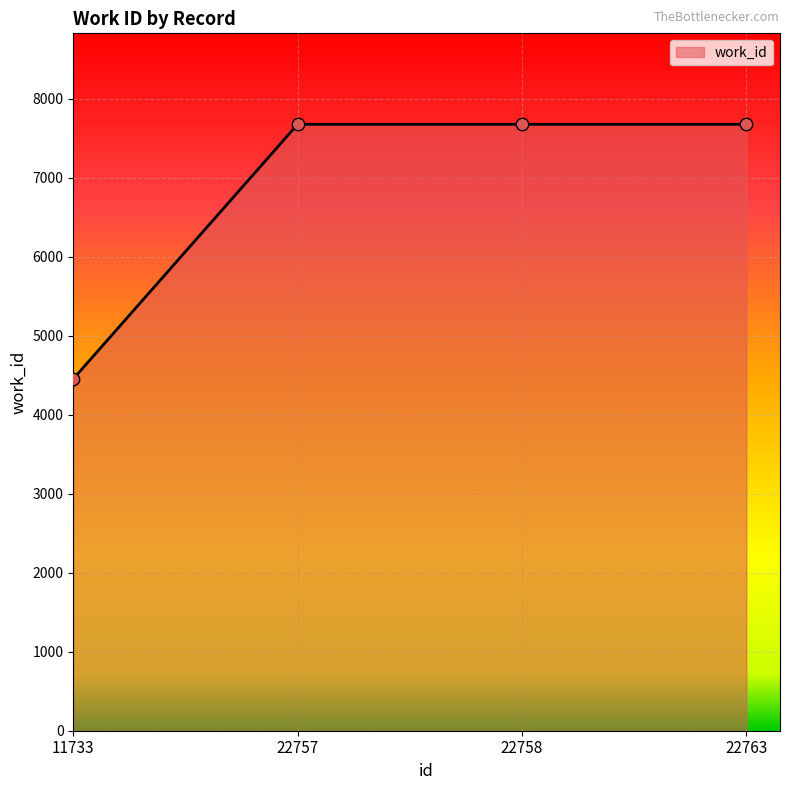

What is the ratio of the value at 22763 to the value at 22757?

1.0